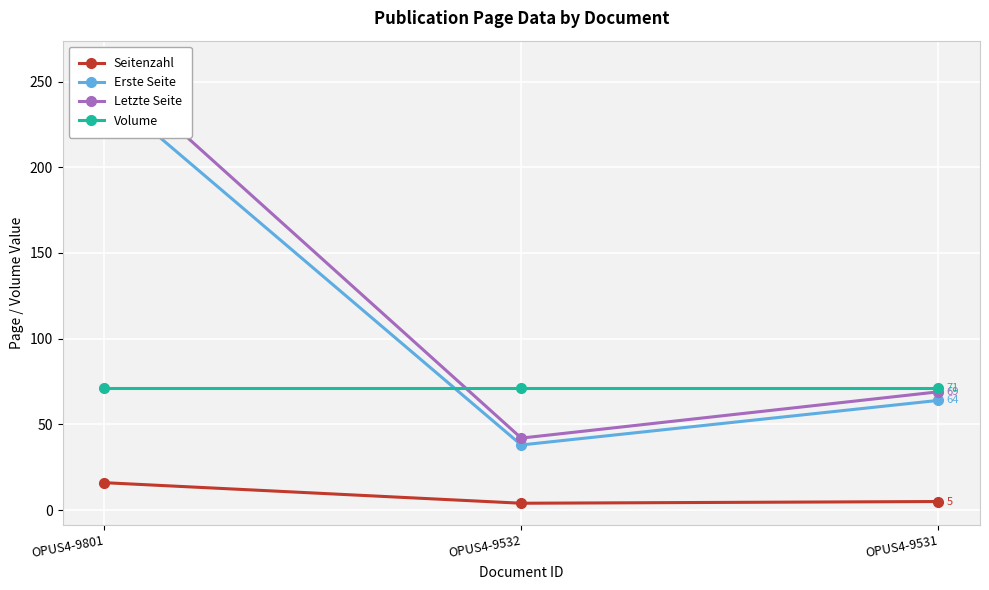

The Volume series shows 119 at OPUS4-9801. True or false?

False